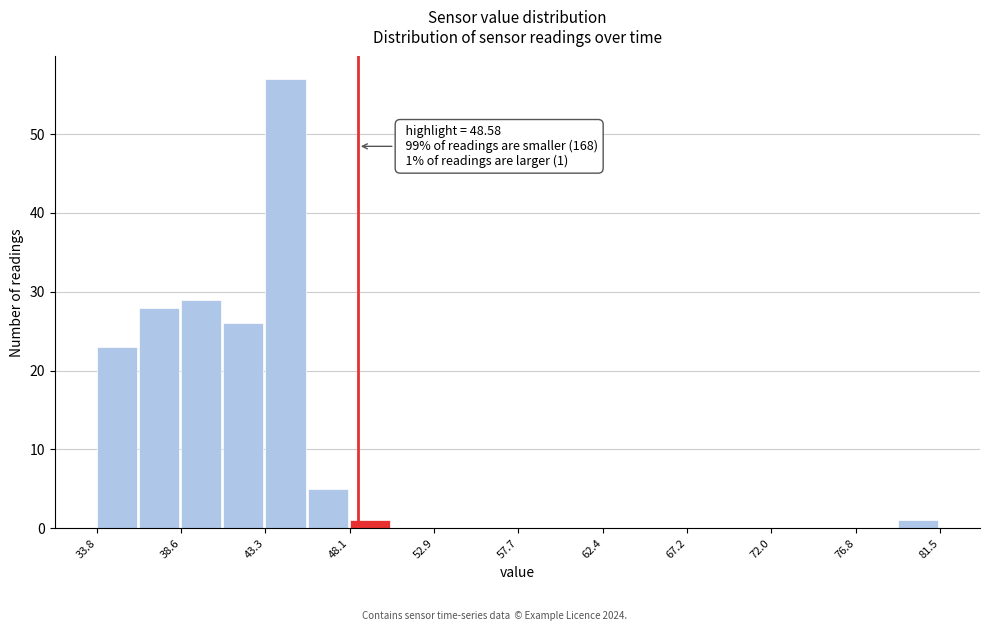

Over which range of the x-axis is the bar tallest?

43.5 to 45.5